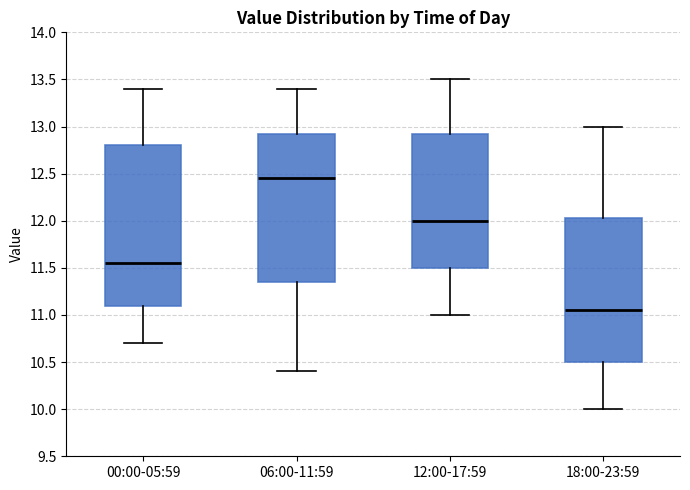

Reading left to right, transcribe this box plot: for each box, give where its median line is, the range the box spans, and where its two whiskers end, as read against the y-axis. The values are not printed on the chart, so give them approximately, as read against the axis.

00:00-05:59: median 11.55, box 11.10 to 12.80, whiskers 10.70 to 13.40
06:00-11:59: median 12.45, box 11.35 to 12.95, whiskers 10.40 to 13.40
12:00-17:59: median 12.00, box 11.50 to 12.95, whiskers 11.00 to 13.50
18:00-23:59: median 11.05, box 10.50 to 12.05, whiskers 10.00 to 13.00